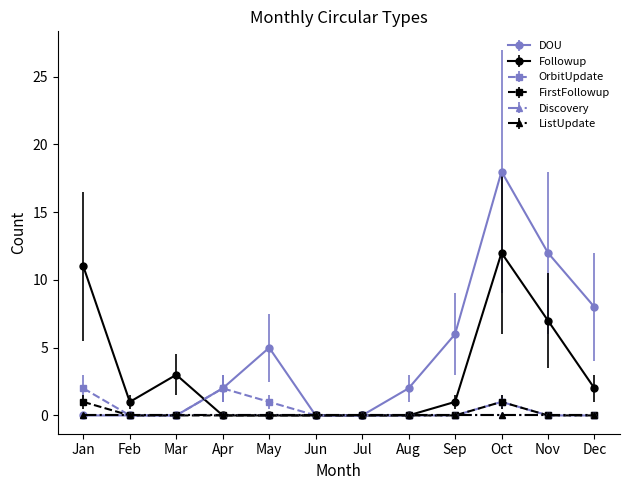

Is this an area chart (filled region under the line)?

No